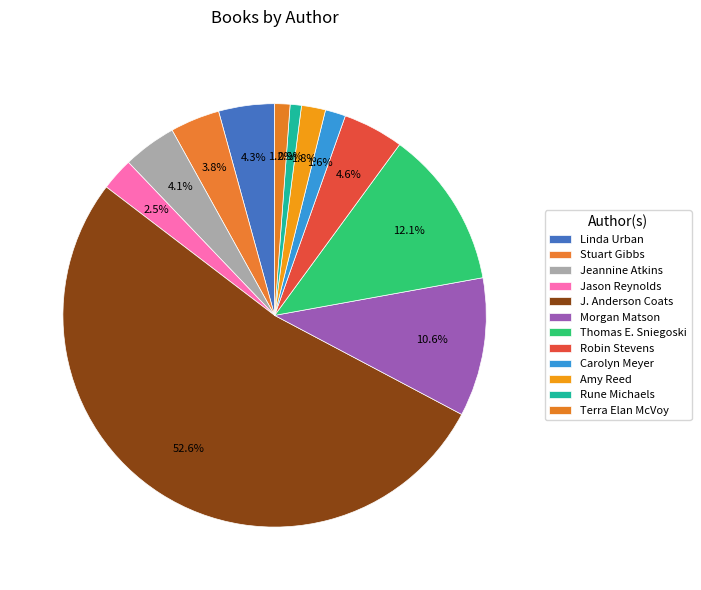

How many slices are in this pie chart?

12